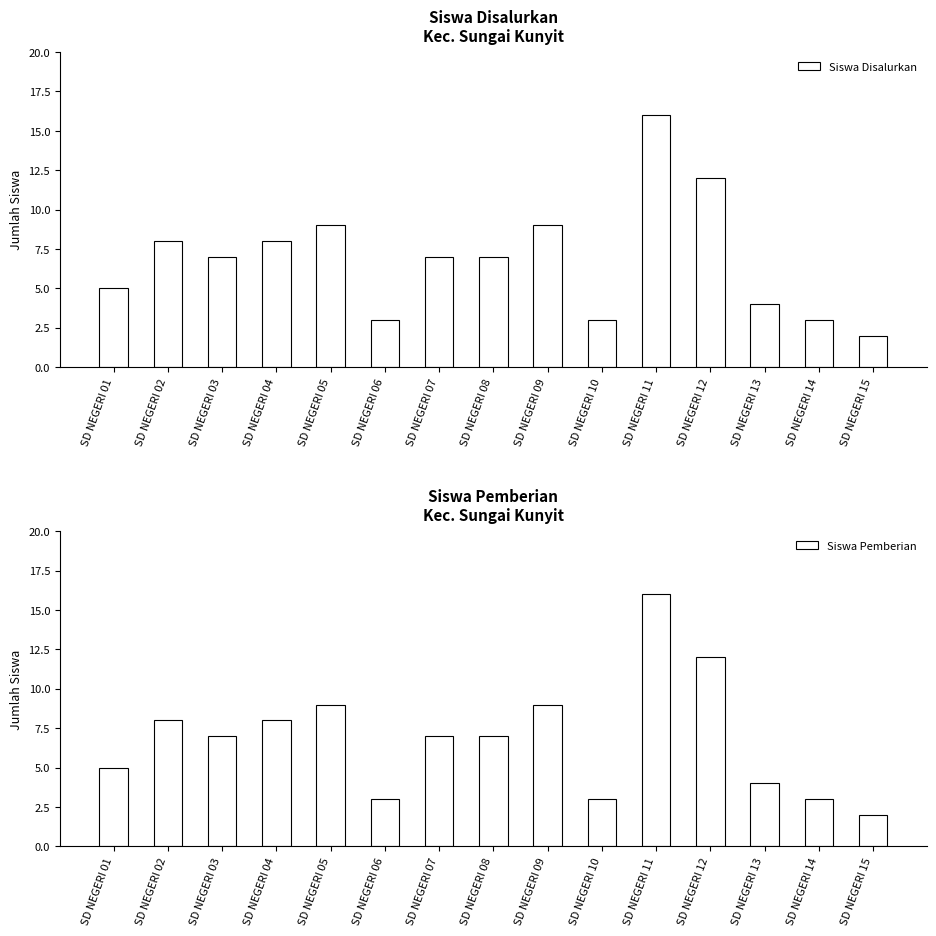

Between SD NEGERI 02 and SD NEGERI 08, which series saw the biggest shift?

Siswa Disalurkan